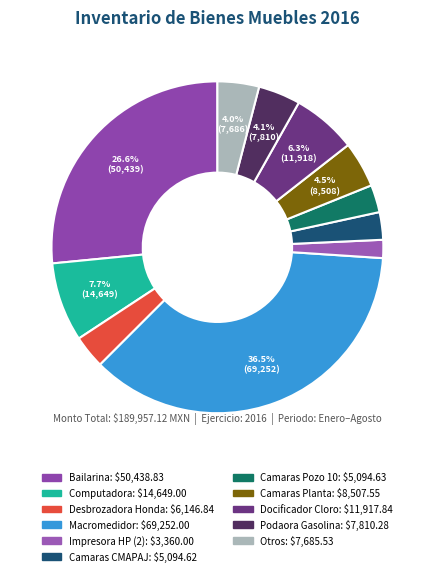

Count the number of slices in the pie.

11